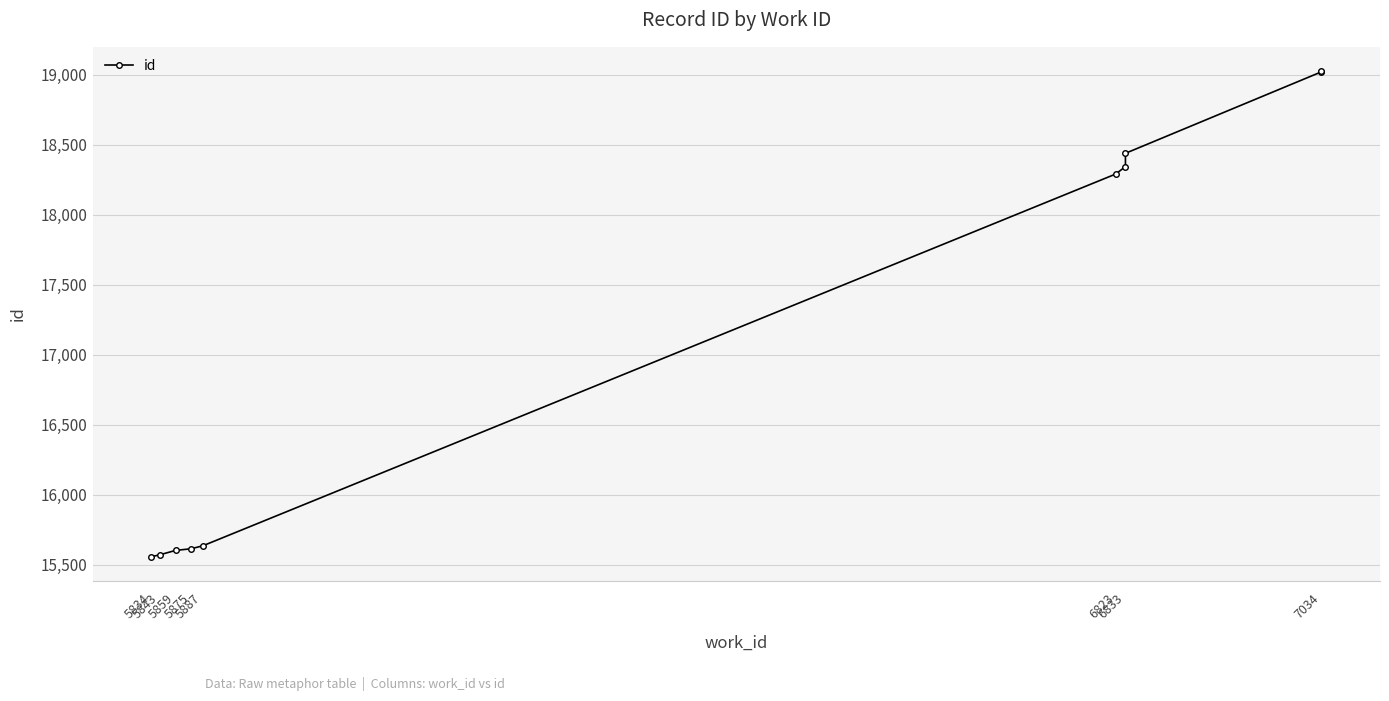

How many distinct data groups are displayed?

1